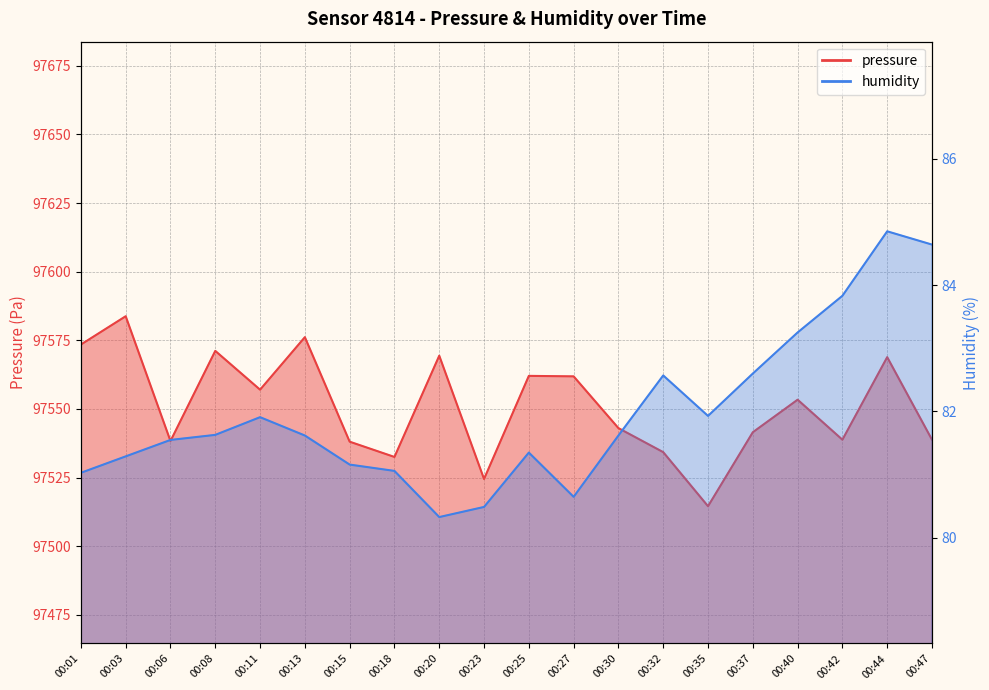

What is the difference between the humidity values at 00:03 and 00:18?

0.2